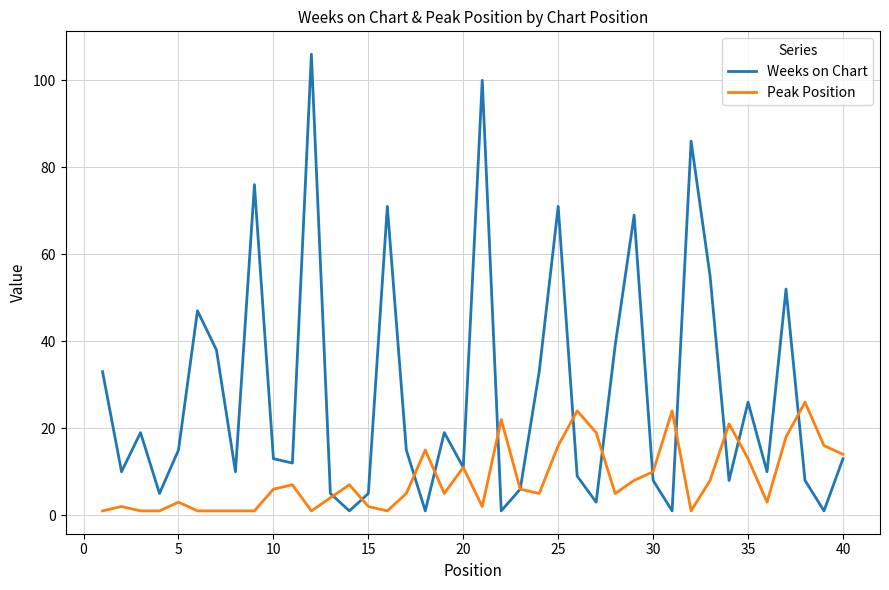

Which series has the largest total across all categories?

Weeks on Chart